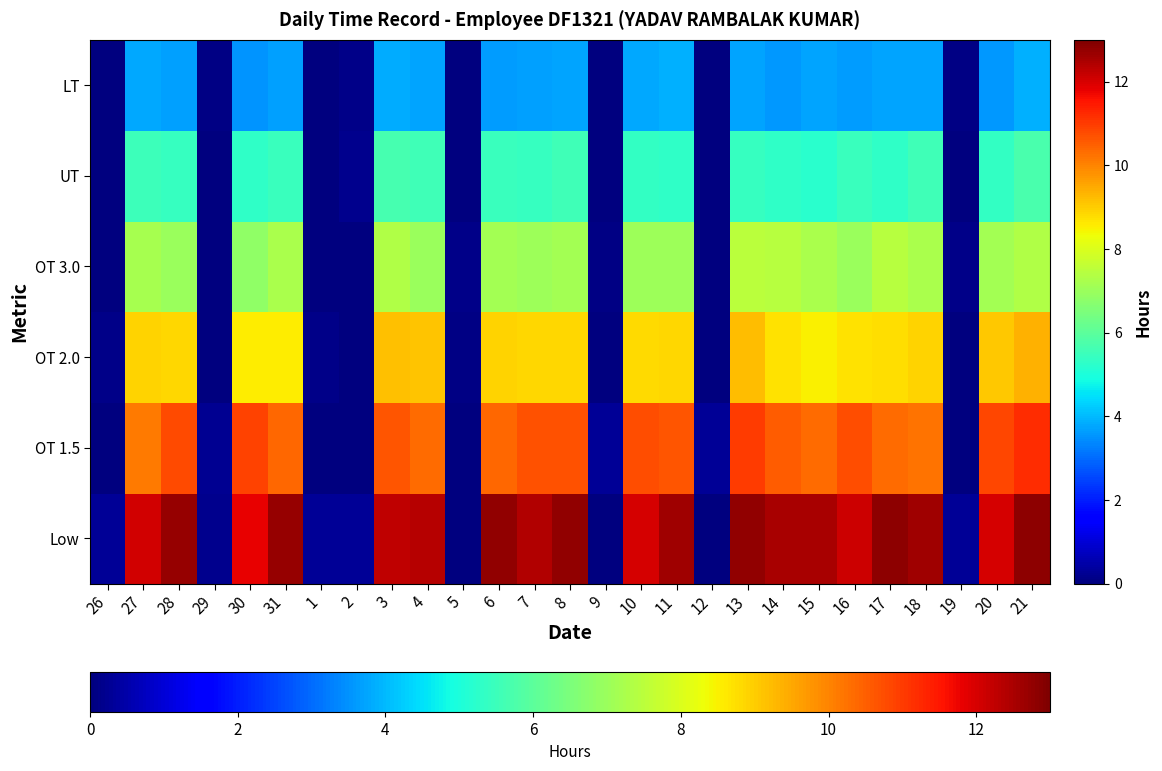

Count the number of data series in this chart.

6